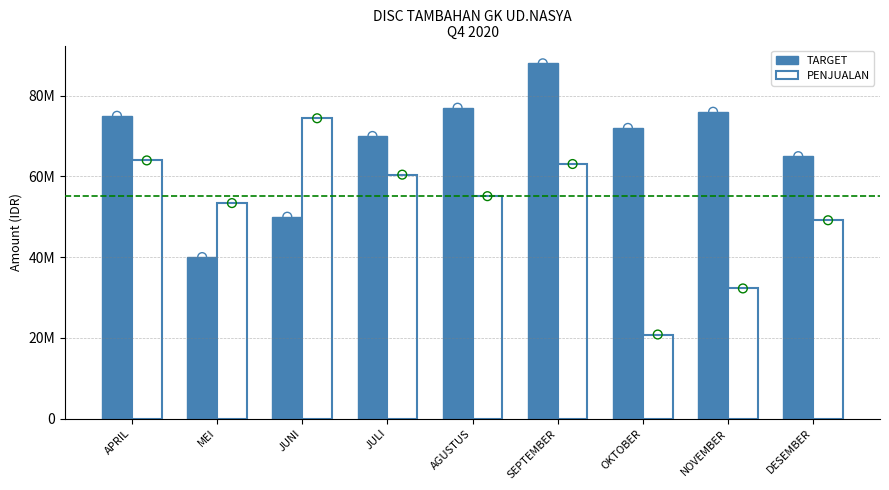

Which series reaches the maximum Y coordinate?

TARGET